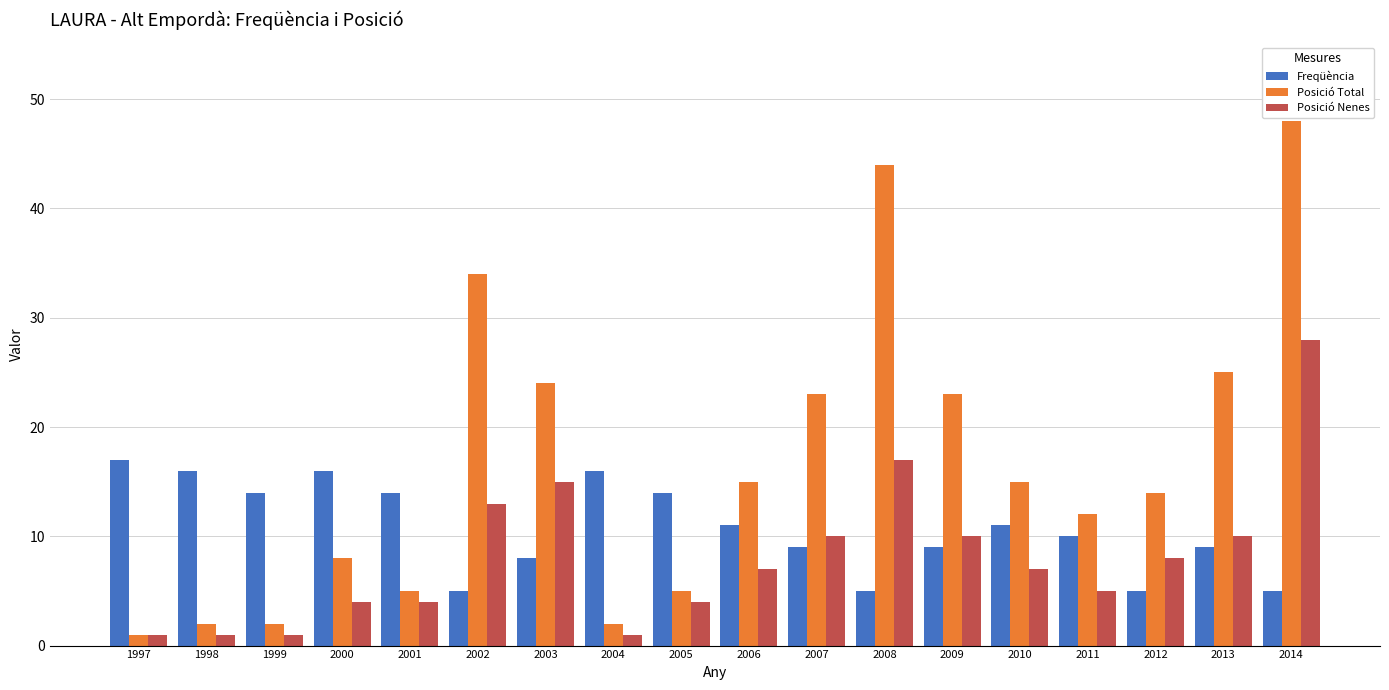

Rank the series at 2005 from highest to lowest value.

Freqüència, Posició Total, Posició Nenes